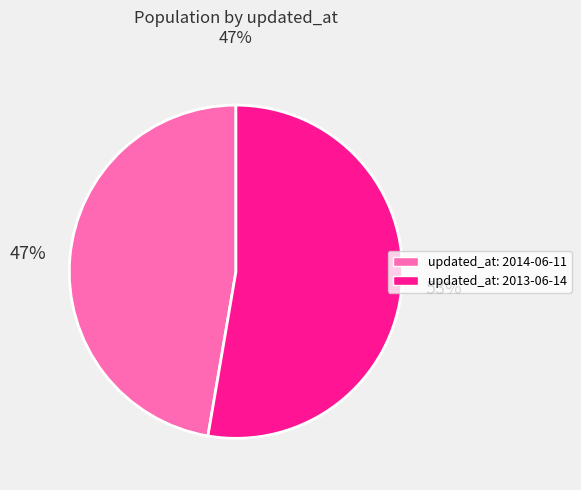

To the nearest percent, what is the average slice percentage?

50%